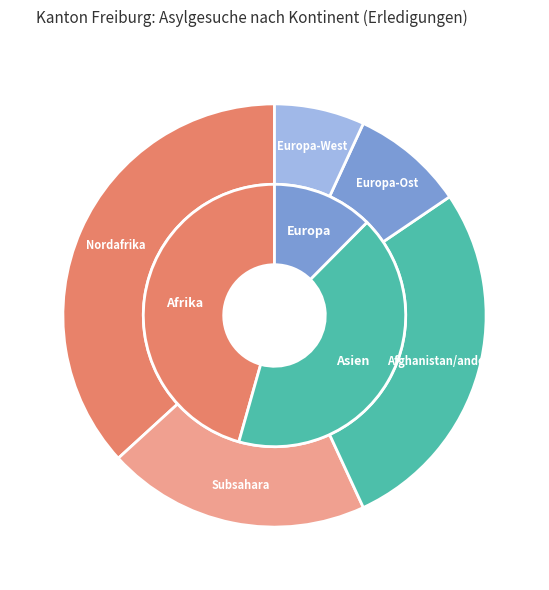

Is Asien the majority of the pie?

No